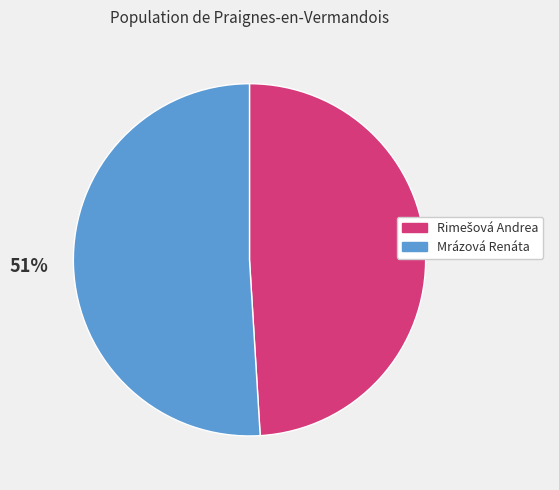

Which category has the biggest portion of the pie?

Mrázová Renáta